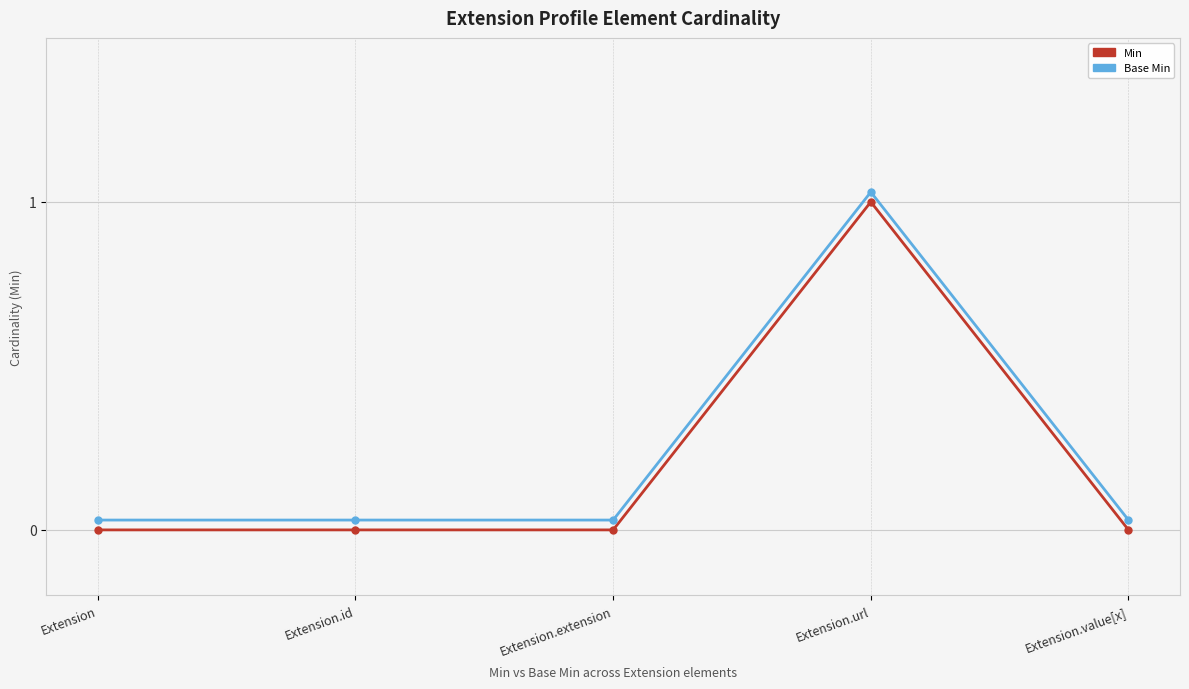

What are all the series names shown in the legend?

Min, Base Min